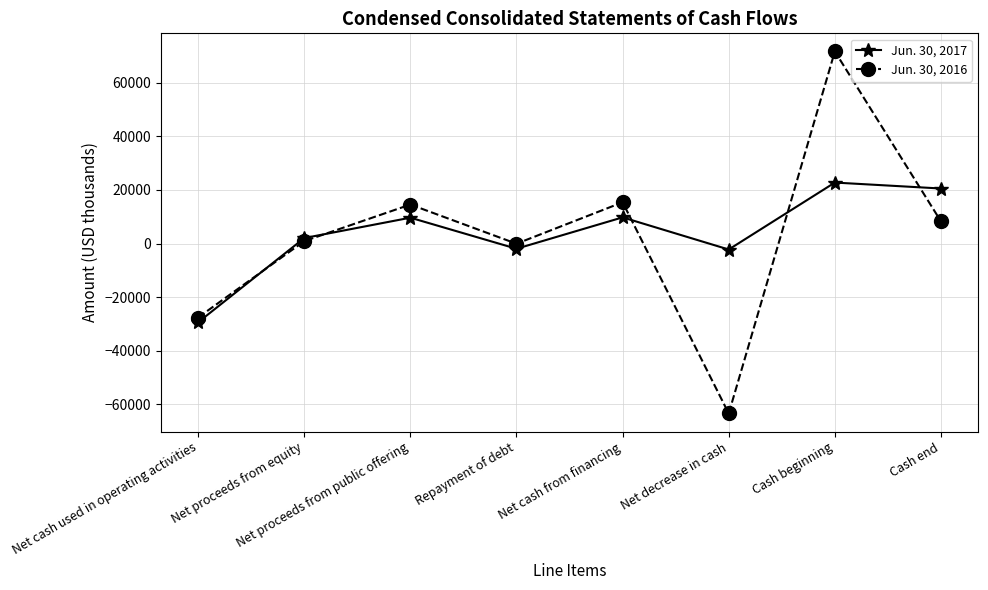

What is the difference between the Jun. 30, 2016 values at Net cash used in operating activities and Net proceeds from equity?

28474